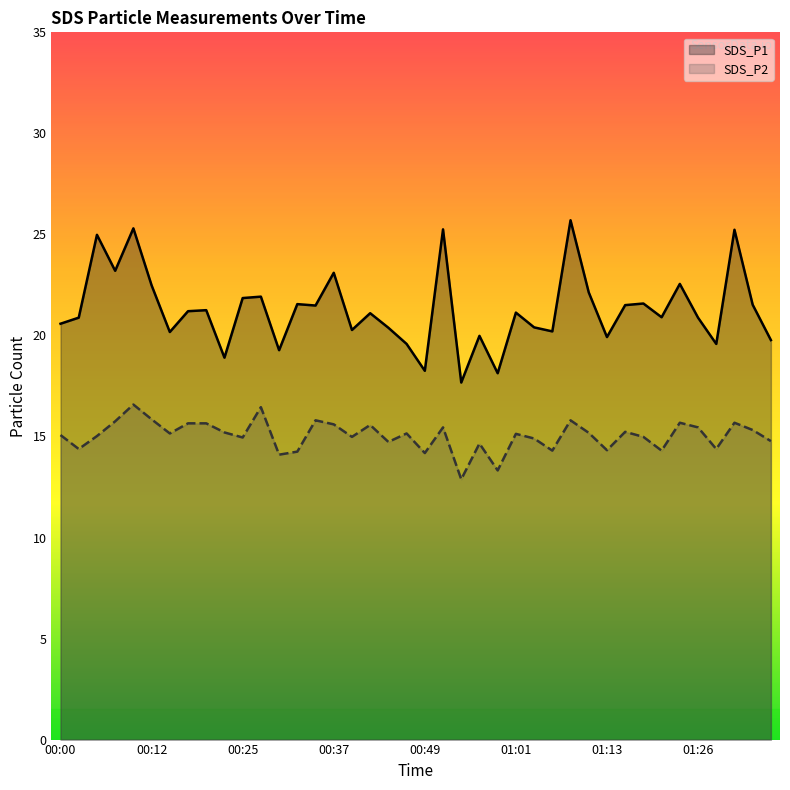

Does the chart display data point markers on the line(s)?

No